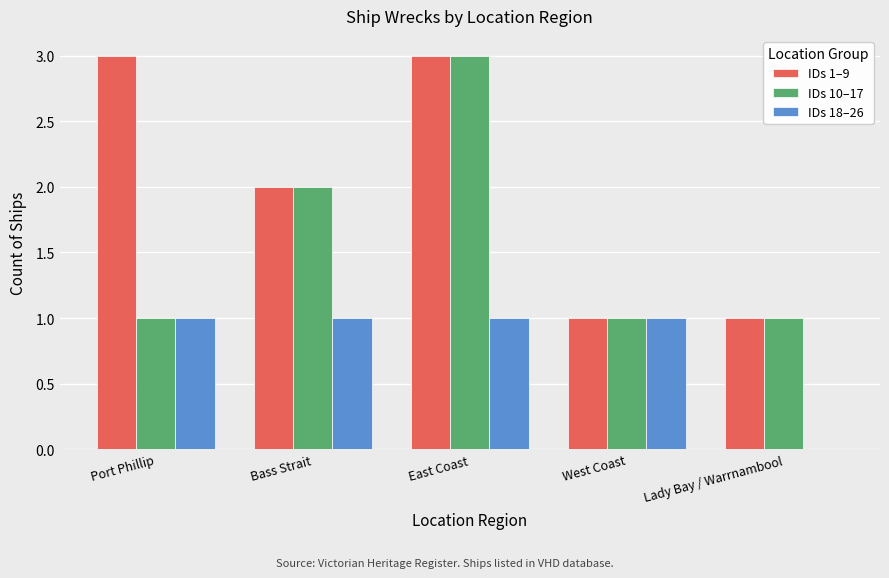

At which category is the sum across all series the highest?

East Coast